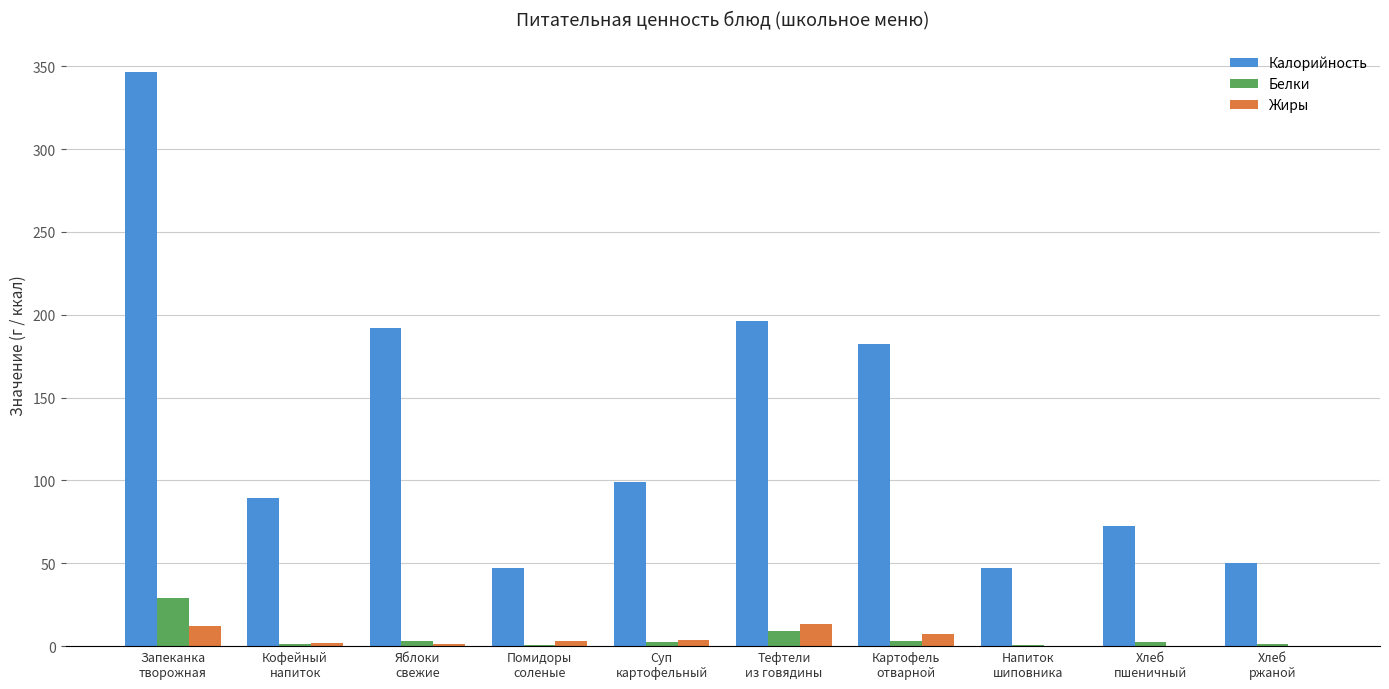

What are all the series names shown in the legend?

Калорийность, Белки, Жиры